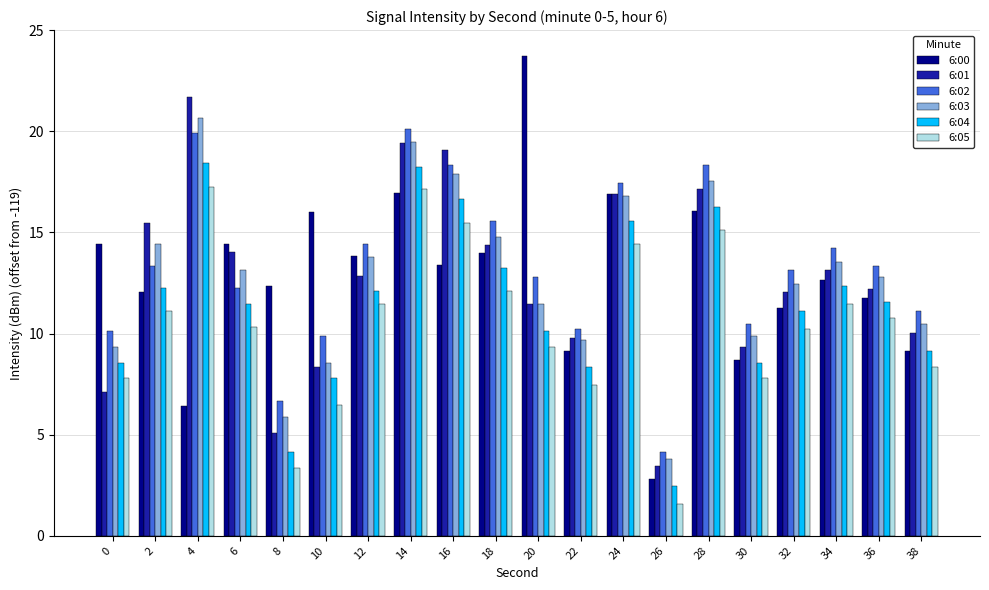

What is the minimum value for 6:00?

2.8